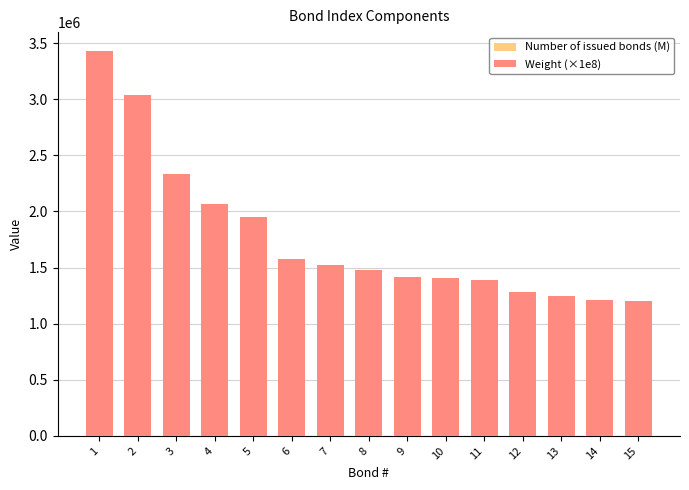

What is the sum of the Weight (×1e8) values at 8 and 10?

2882378.3